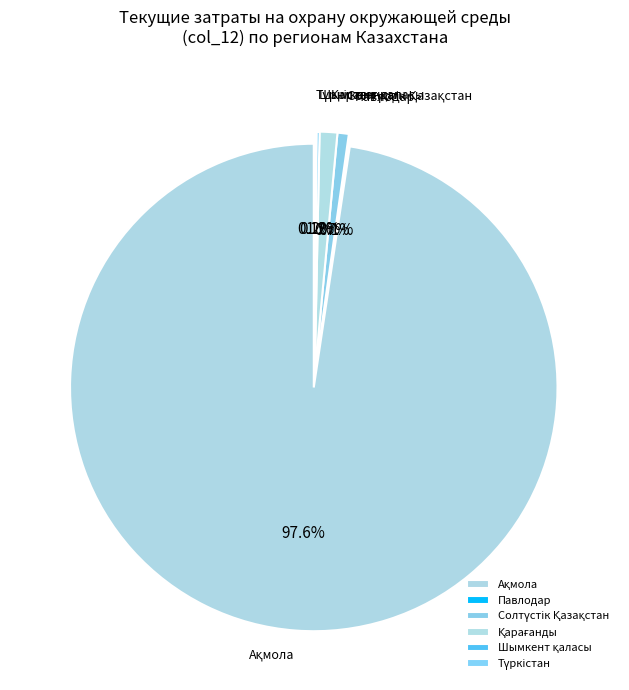

What percentage is NOT represented by Шымкент қаласы?

99.8%